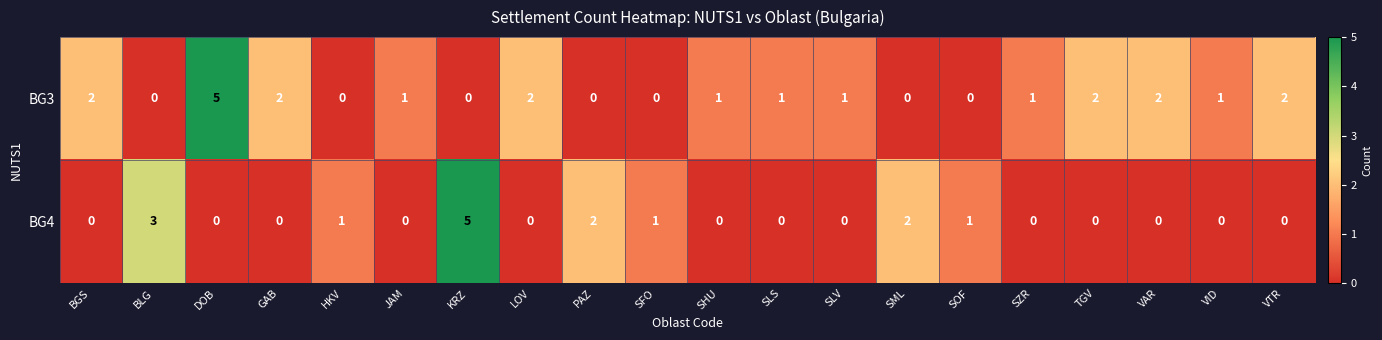

What is the difference between the maximum and minimum values in the BG3 series?

5